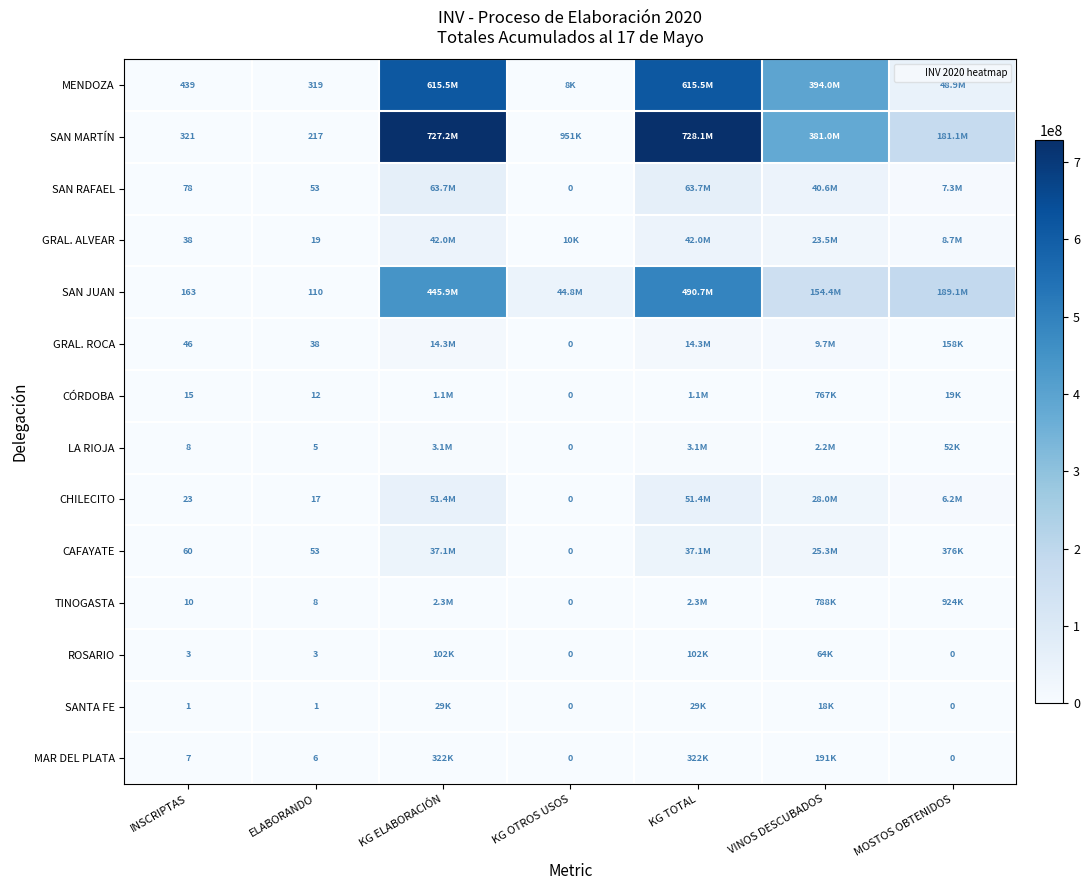

True or false: SAN JUAN has a value of 94 at INSCRIPTAS.

False